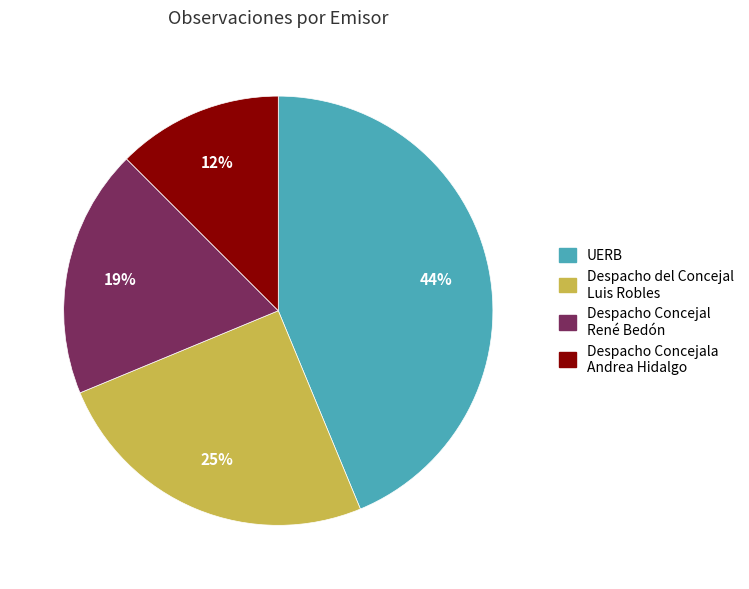

Does UERB account for over 50% of the chart?

No